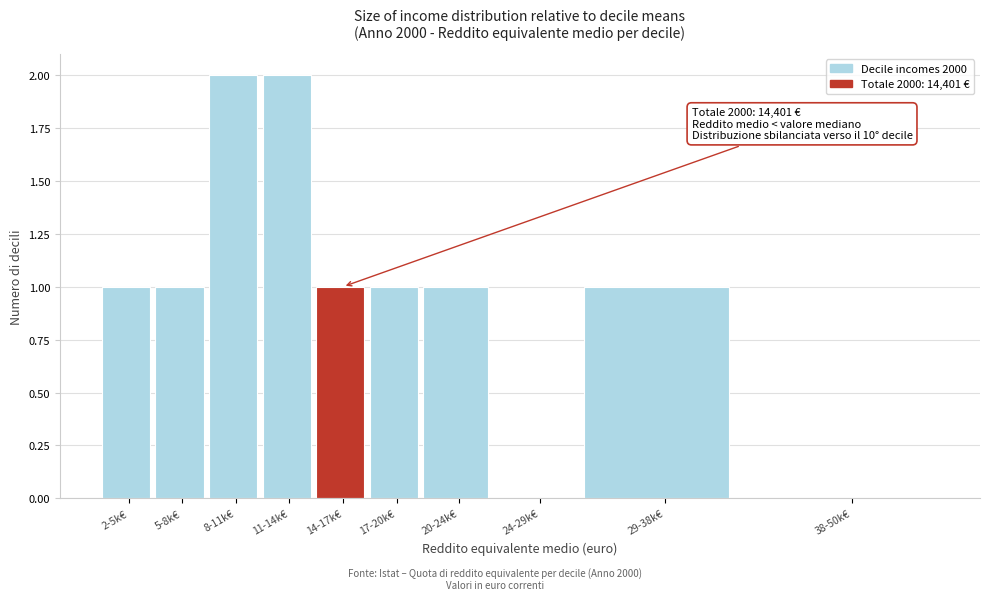

Reading left to right, list all the values displayed in this chart.

2-5k€=1	5-8k€=1	8-11k€=2	11-14k€=2	14-17k€=1	17-20k€=1	20-24k€=1	24-29k€=0	29-38k€=1	38-50k€=0